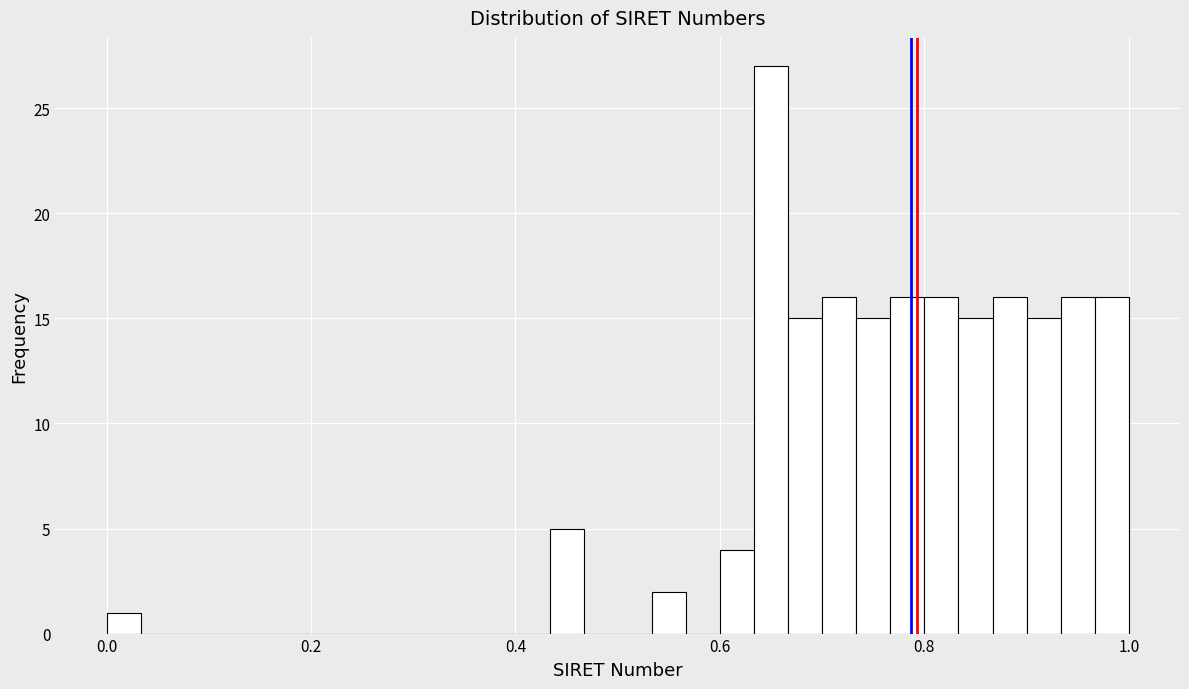

Around what value on the x-axis is the tallest bar? Give the approximate position of its centre, as read against the axis.

0.66